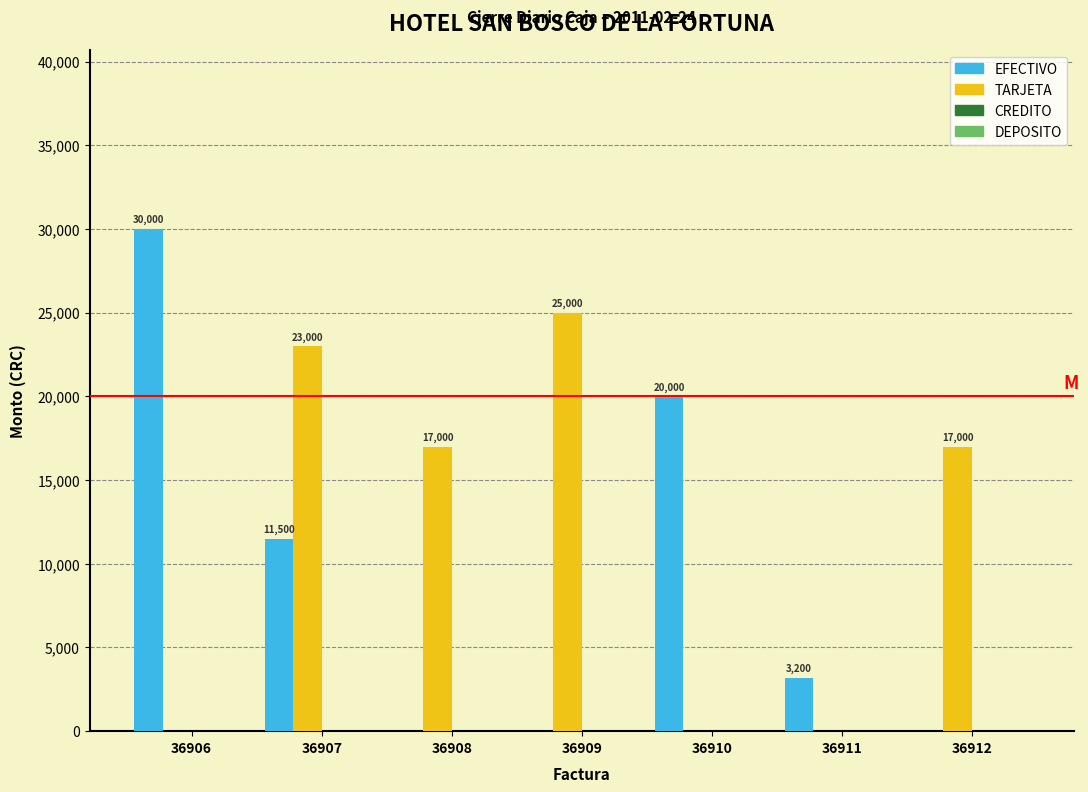

Reading right to left, list all the values displayed in this chart.

EFECTIVO: 36912=0	36911=3200	36910=20000	36909=0	36908=0	36907=11500	36906=30000
TARJETA: 36912=17000	36911=0	36910=0	36909=25000	36908=17000	36907=23000	36906=0